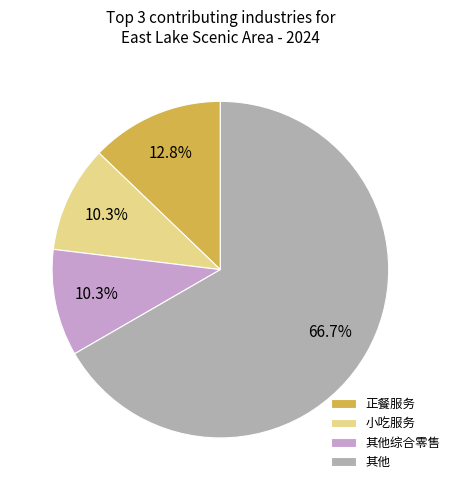

Which slice is the largest?

其他